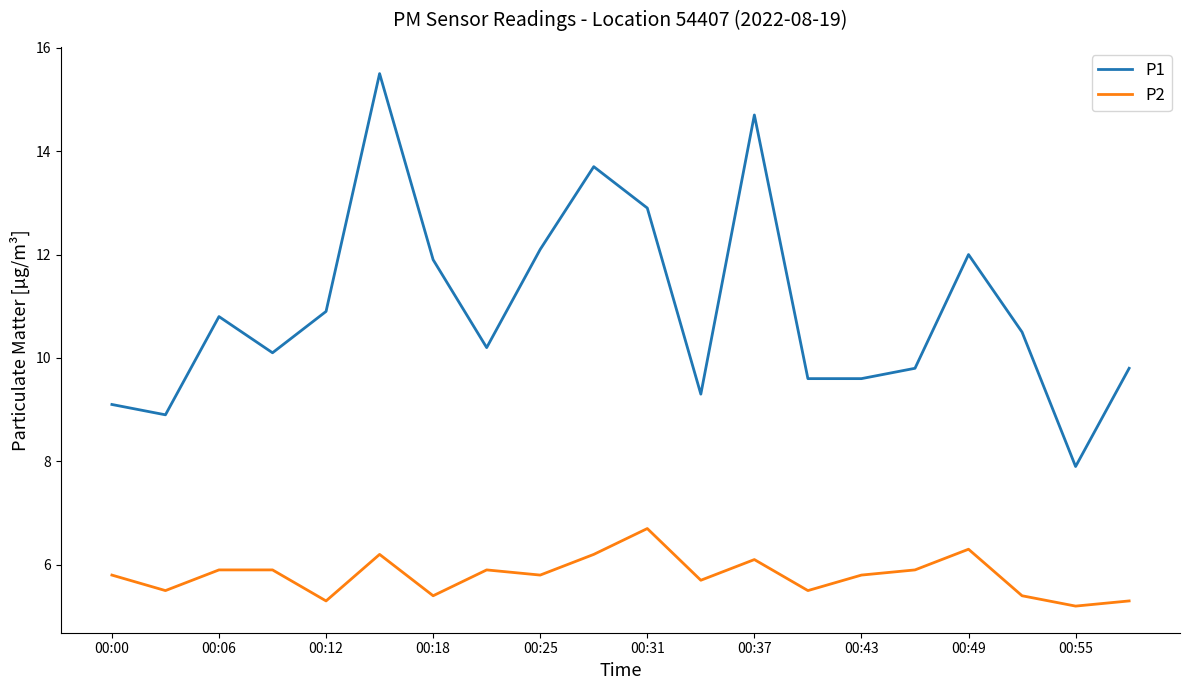

What is the maximum value shown in the chart?

15.5